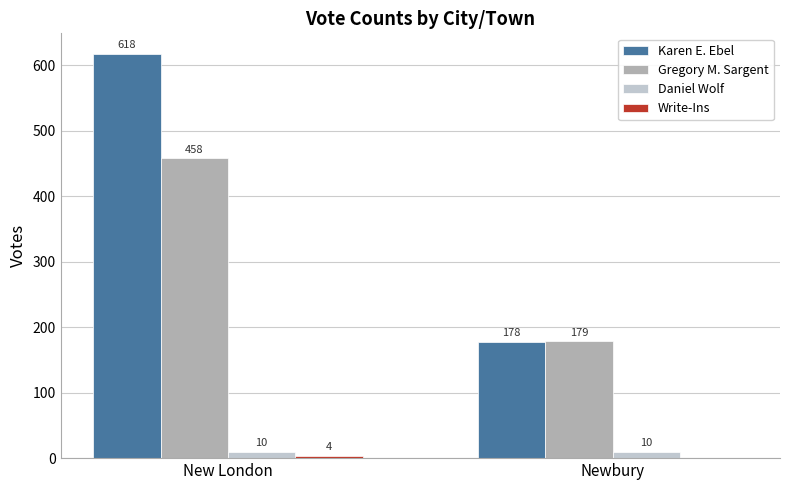

What is the sum of all Karen E. Ebel values?

796